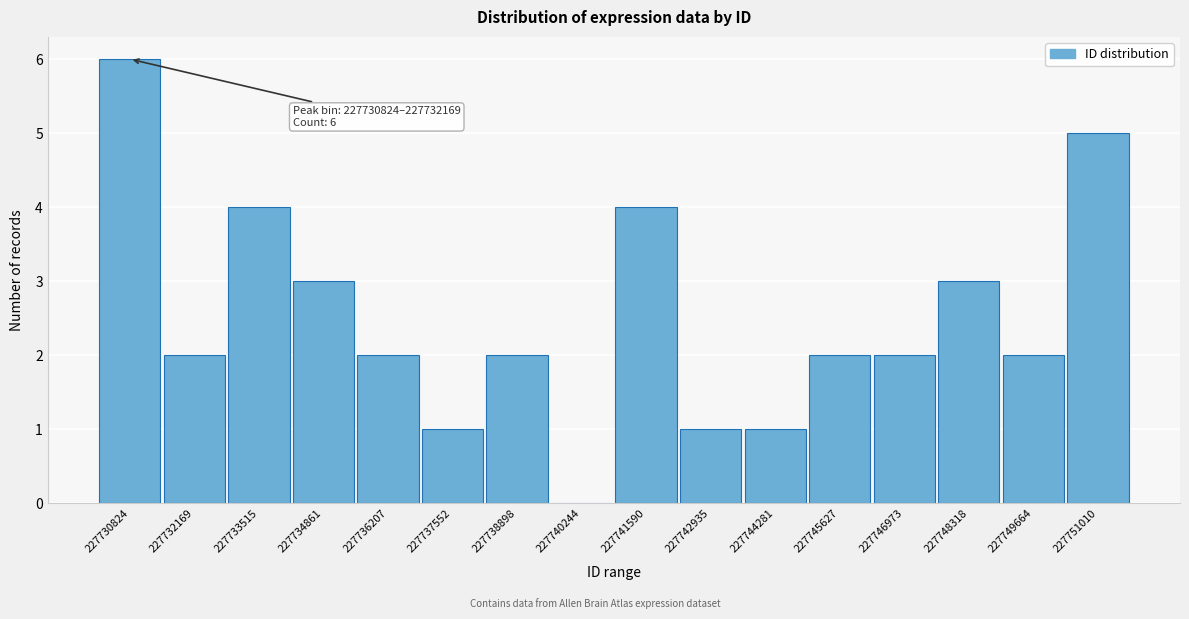

Reading right to left, what are all the values shown in this chart?

227751010=5	227749664=2	227748318=3	227746973=2	227745627=2	227744281=1	227742935=1	227741590=4	227740244=0	227738898=2	227737552=1	227736207=2	227734861=3	227733515=4	227732169=2	227730824=6